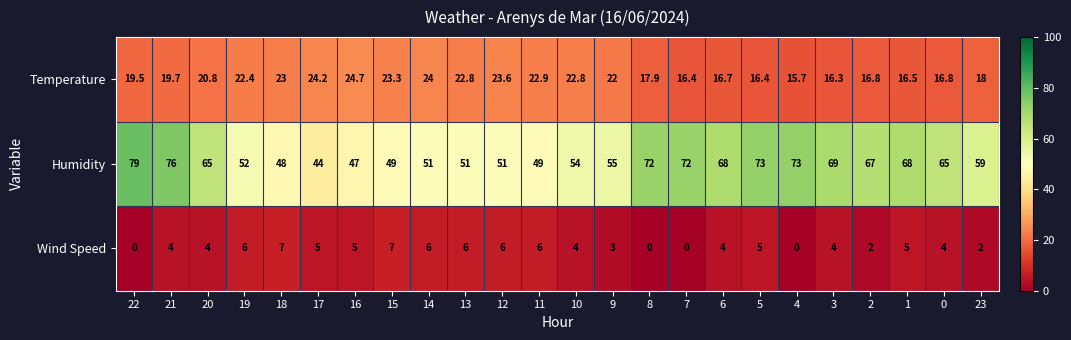

At 10, list the series in order from smallest to largest.

Wind Speed, Temperature, Humidity